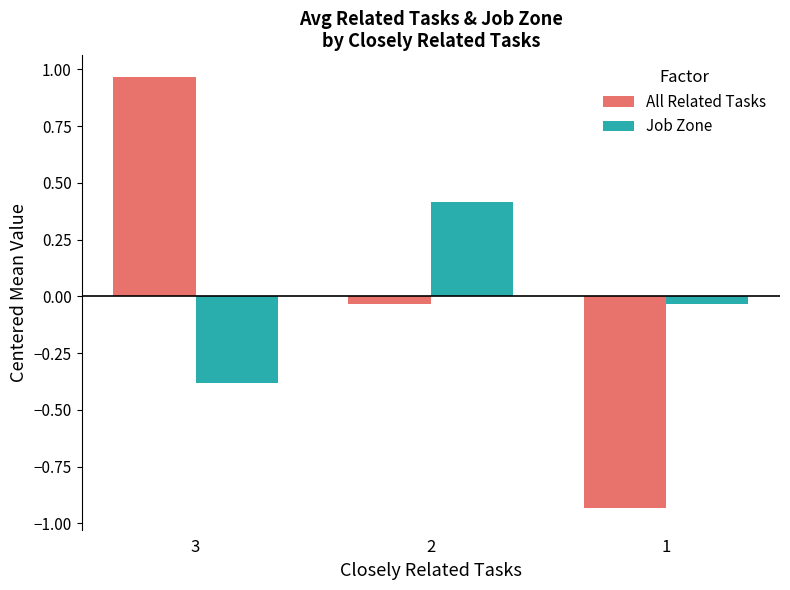

What is the difference between the maximum and minimum values in the All Related Tasks series?

1.9